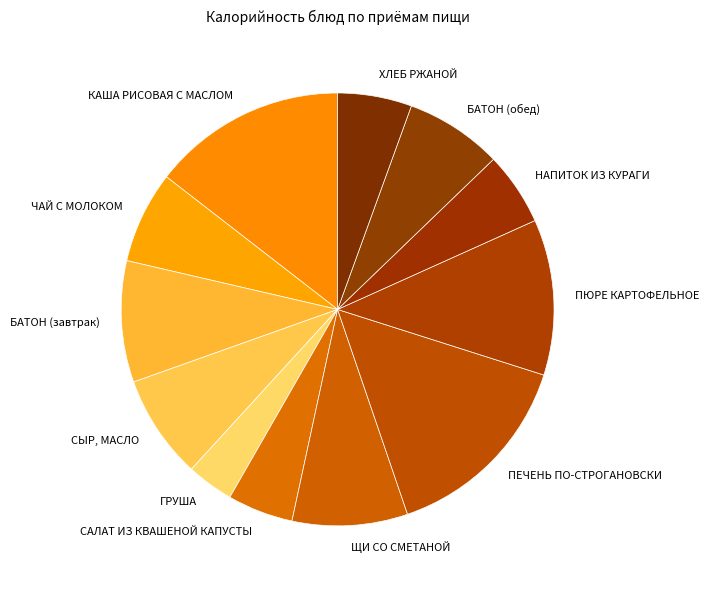

Does БАТОН (обед) represent more than half of the total?

No